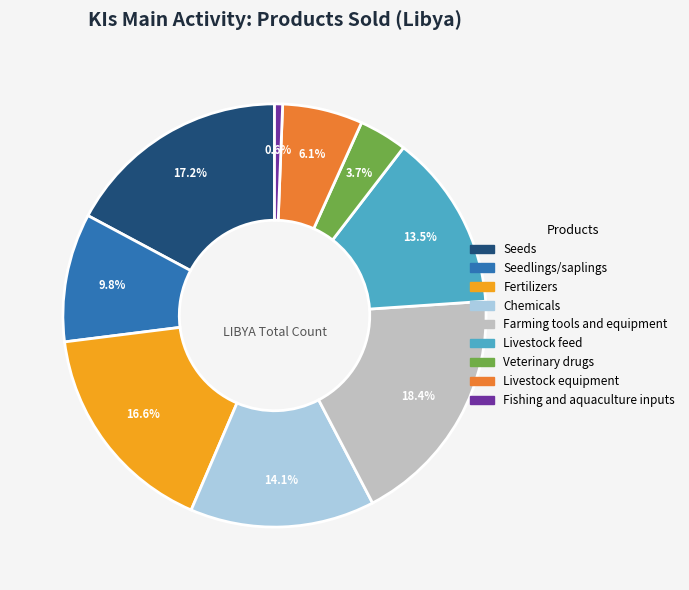

To the nearest percent, what is the average slice percentage?

11%